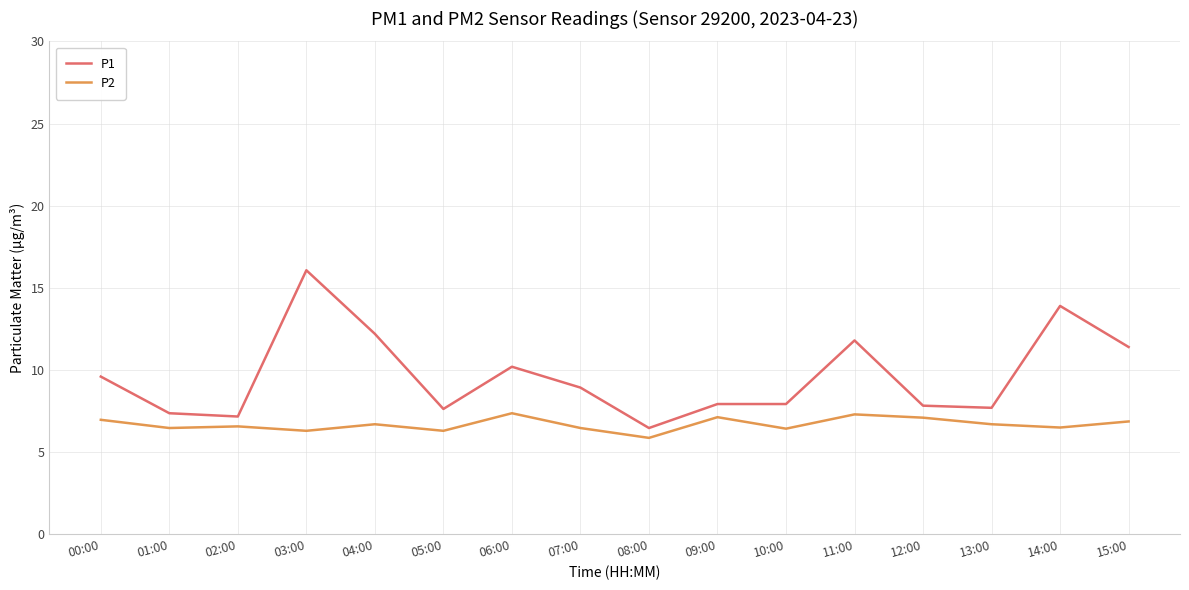

True or false: P2 and P1 intersect in this chart.

False